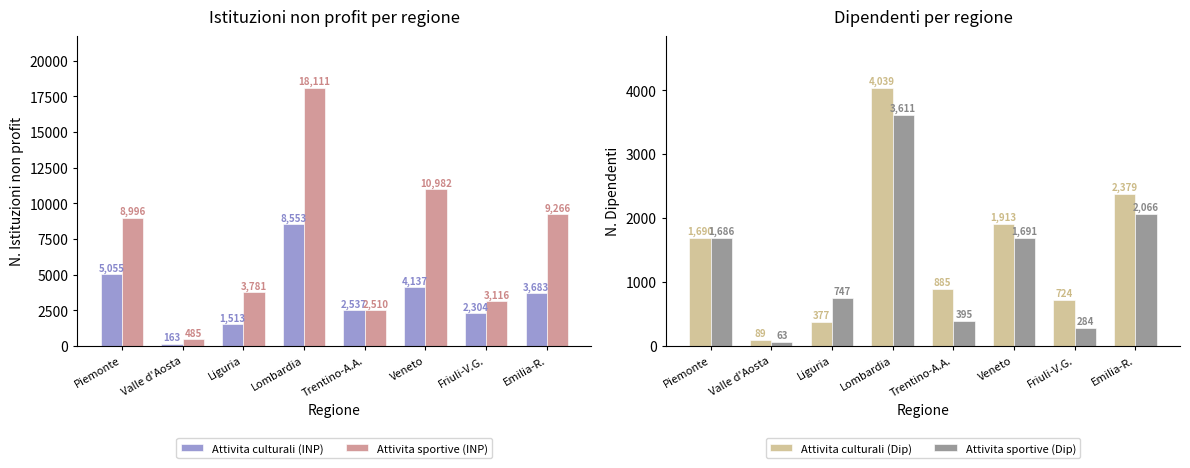

Rank the series by their maximum value, from lowest to highest.

Attivita sportive (Dip), Attivita culturali (Dip), Attivita culturali (INP), Attivita sportive (INP)